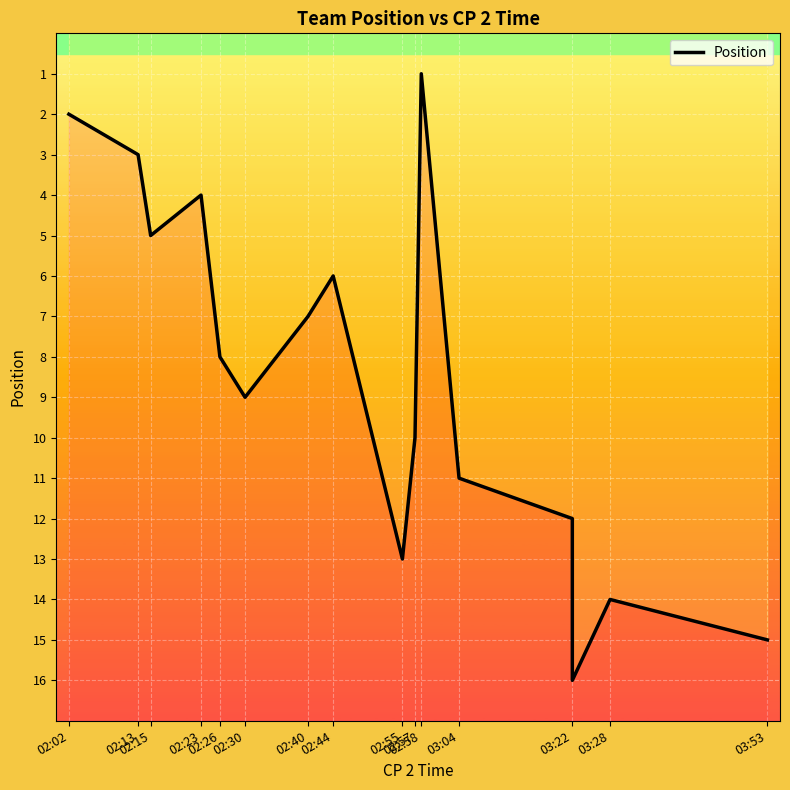

Reading left to right, list all the values displayed in this chart.

2	3	5	4	8	9	7	6	13	10	1	11	12	16	14	15